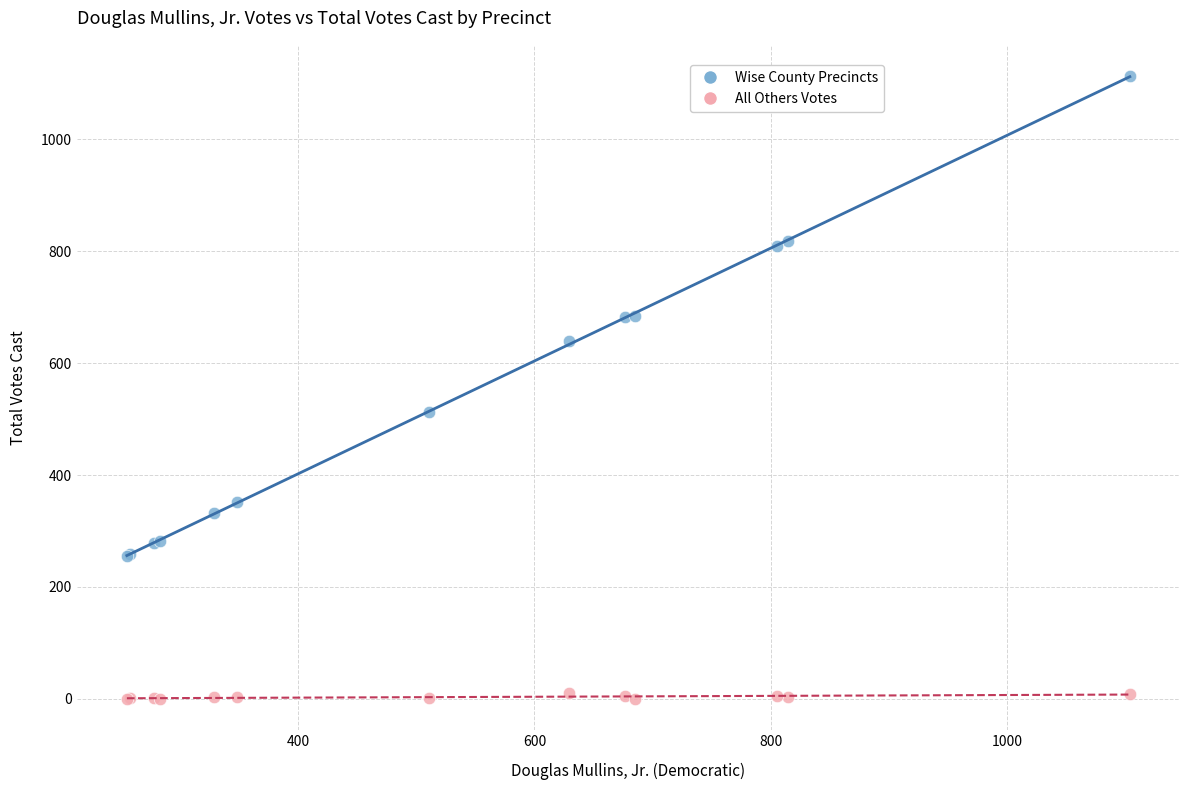

Across all series, what Y value is closest to 556?

513